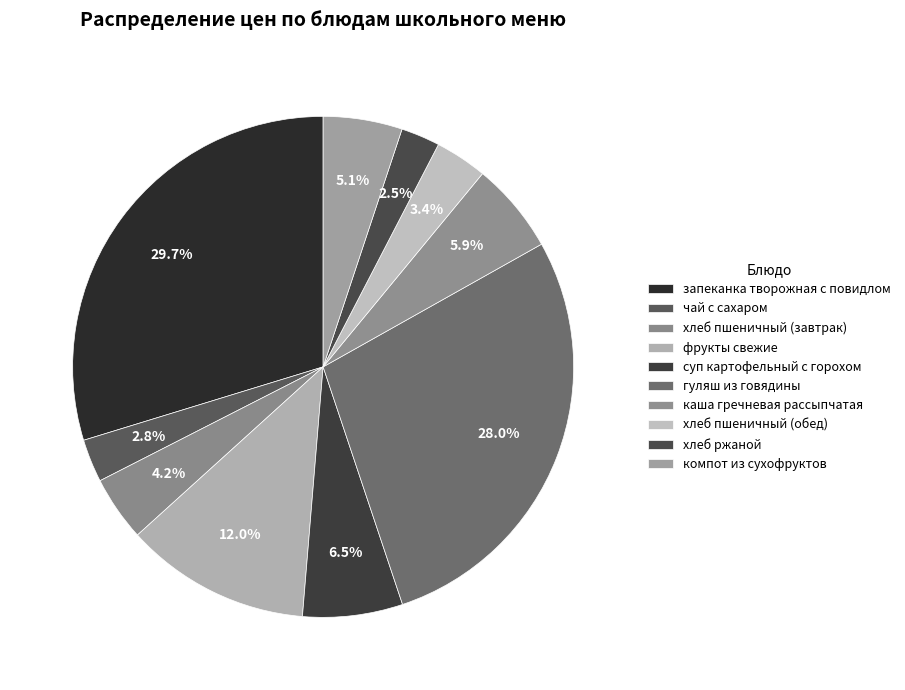

Is компот из сухофруктов the majority of the pie?

No